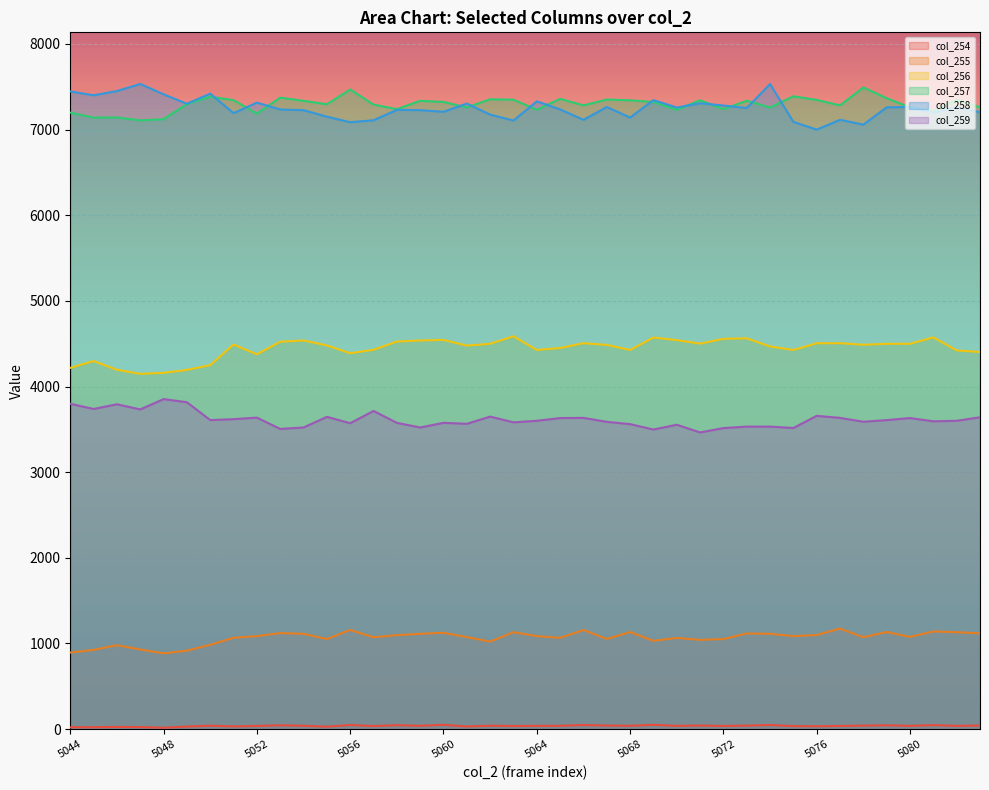

At which label does col_256 first exceed 4488?

5051